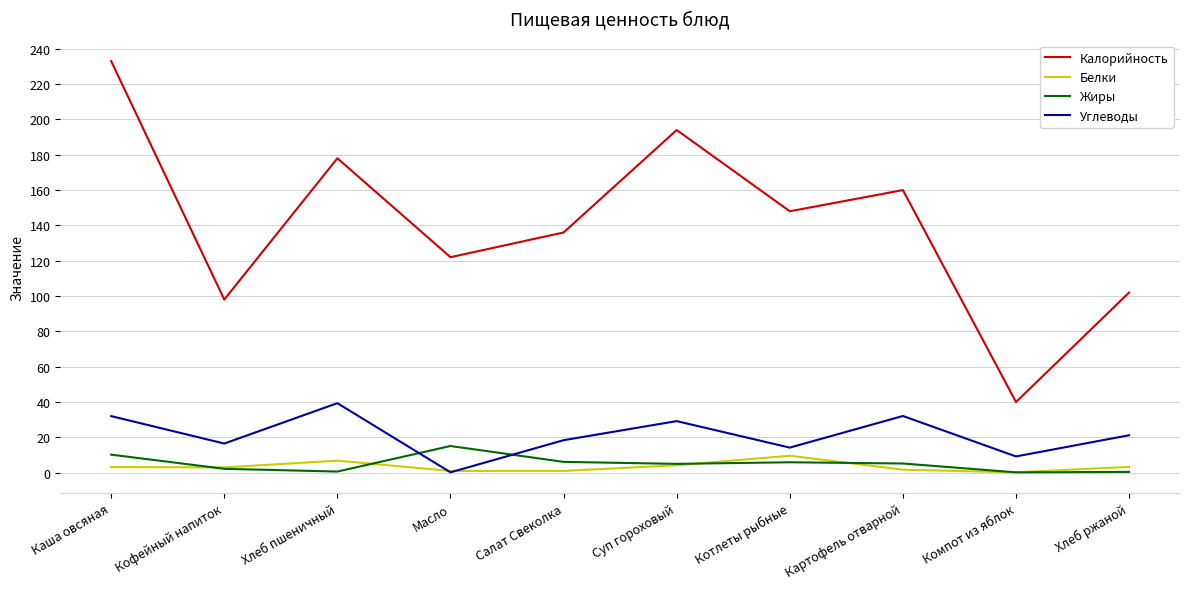

The Углеводы series shows 16.5 at Кофейный напиток. True or false?

True